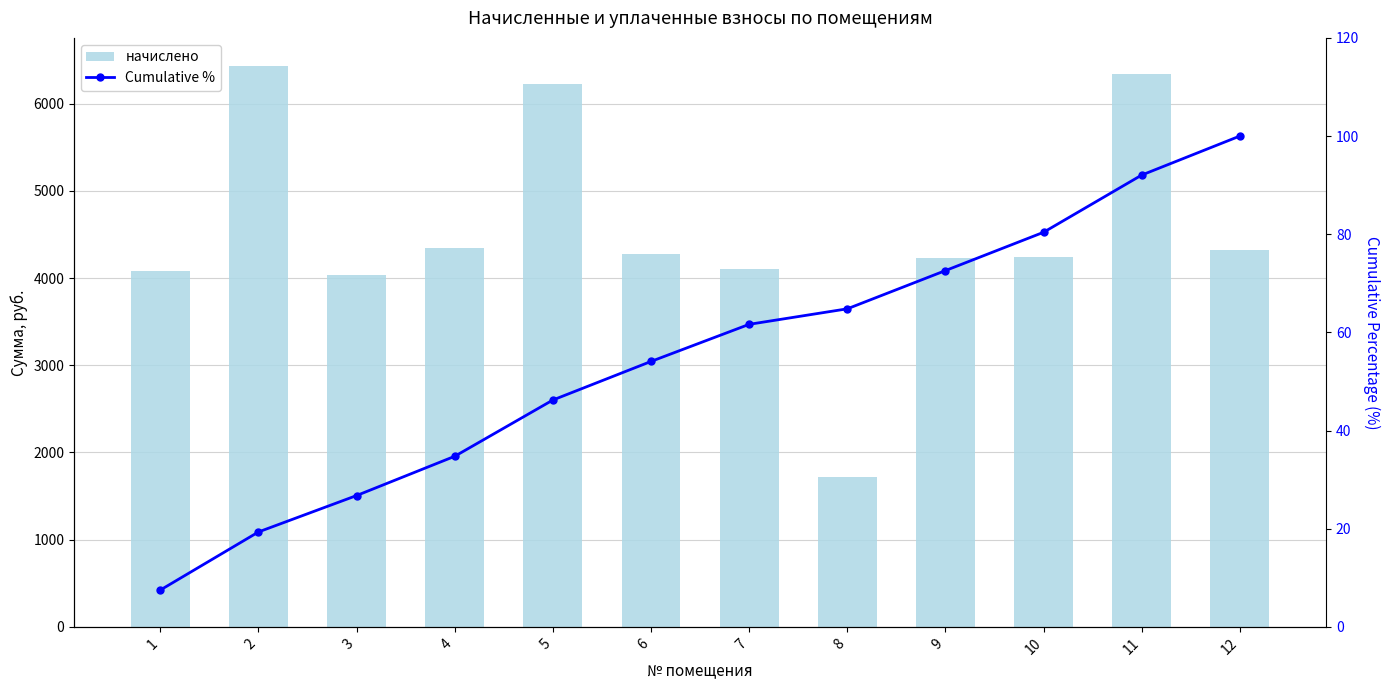

At which category does the chart reach its minimum across all series?

1